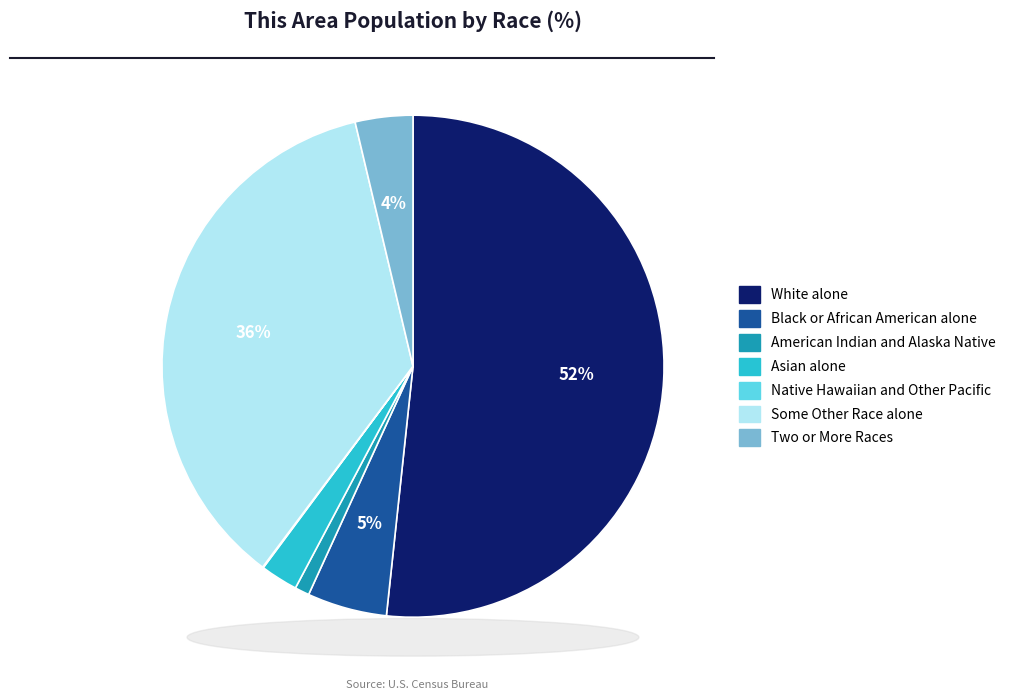

Which category has the biggest portion of the pie?

White alone